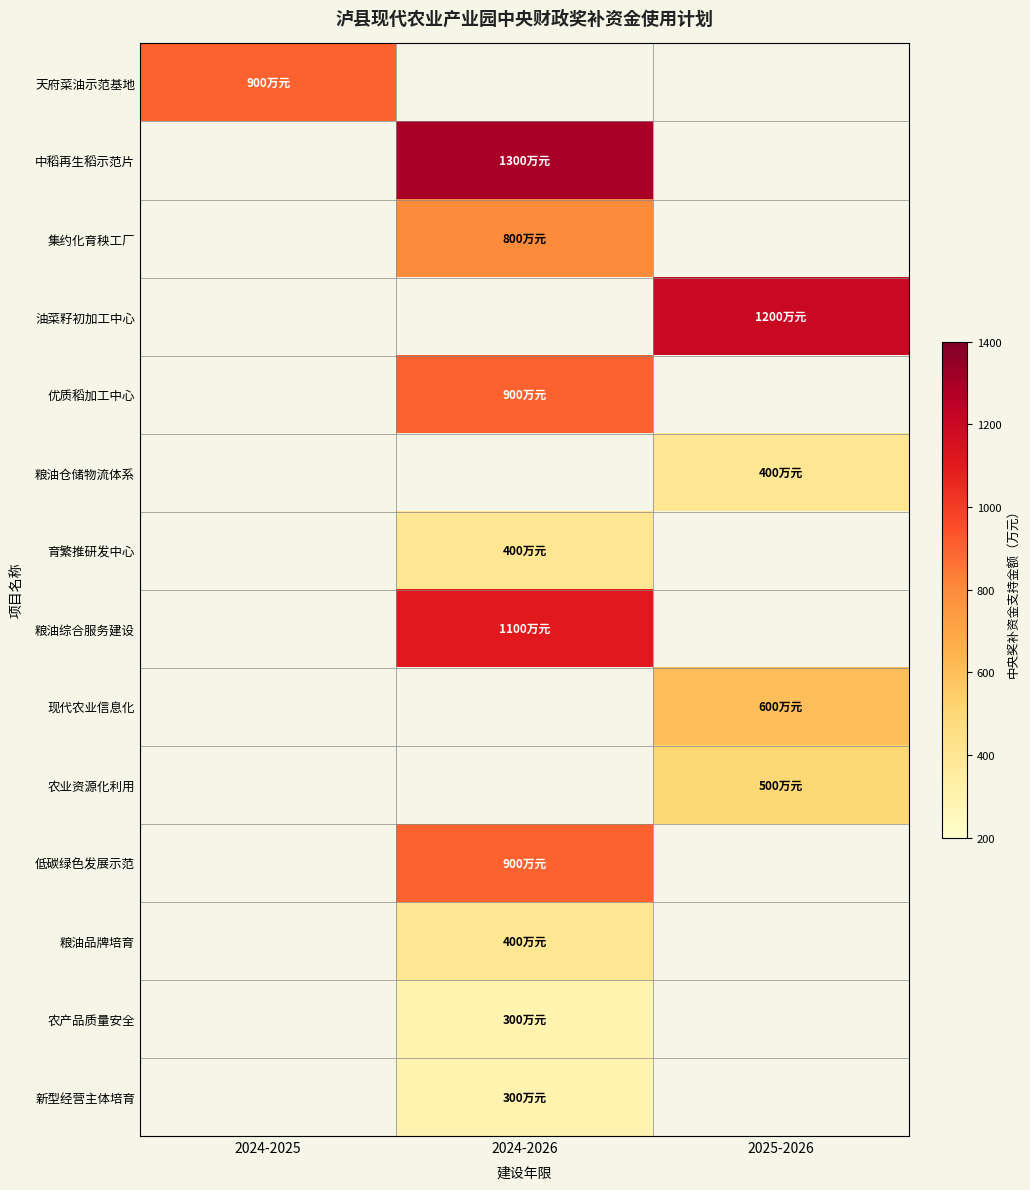

How many distinct data groups are displayed?

14